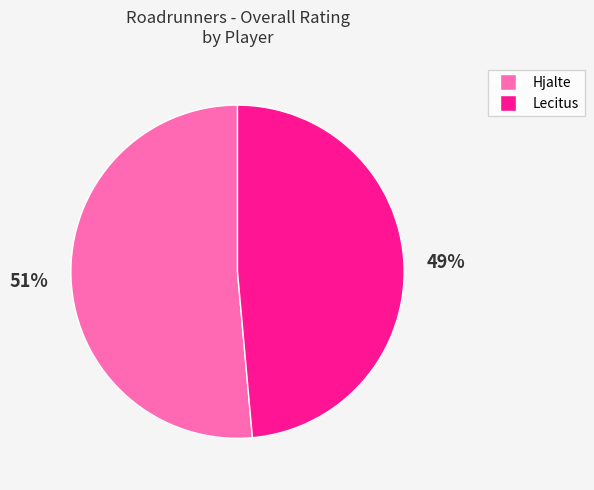

Is there any slice that represents more than half of the pie?

Yes